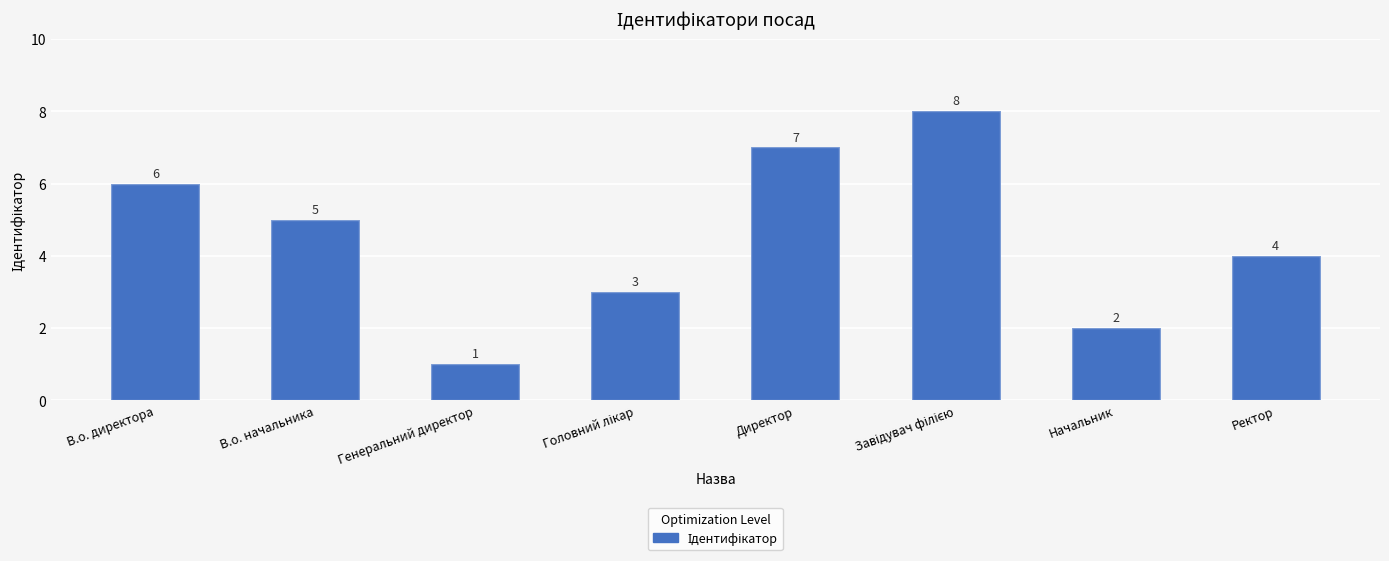

Reading left to right, transcribe all the data shown in this chart.

6	5	1	3	7	8	2	4